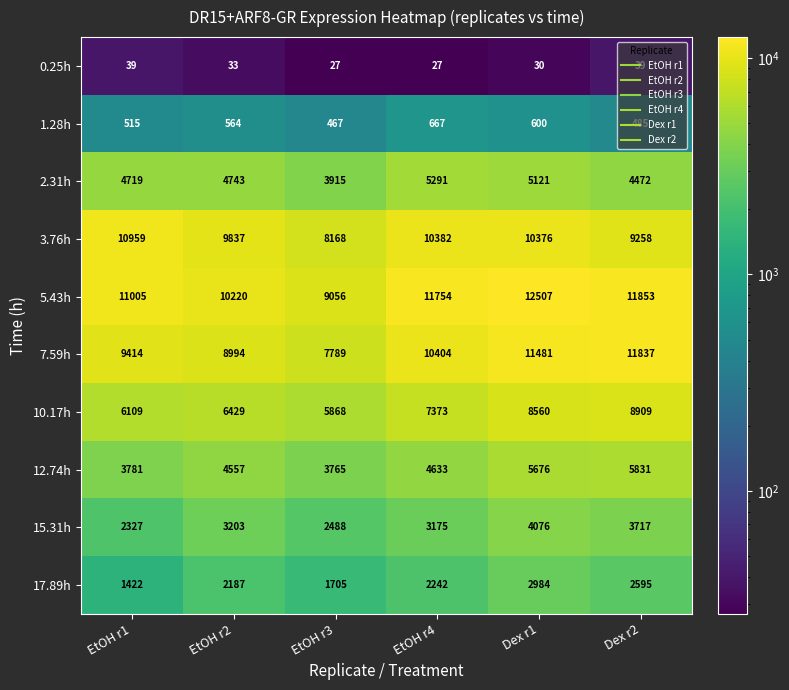

What is the smallest value displayed?

27